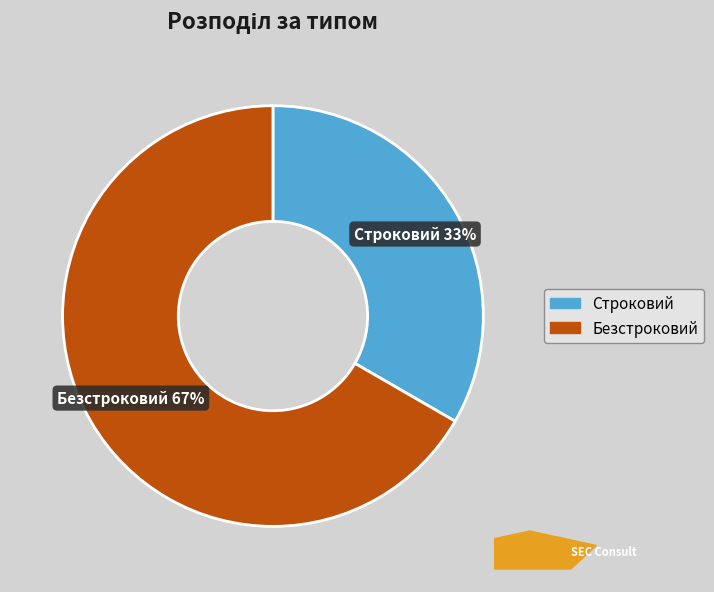

To the nearest percent, what percentage of the pie is Строковий?

33%